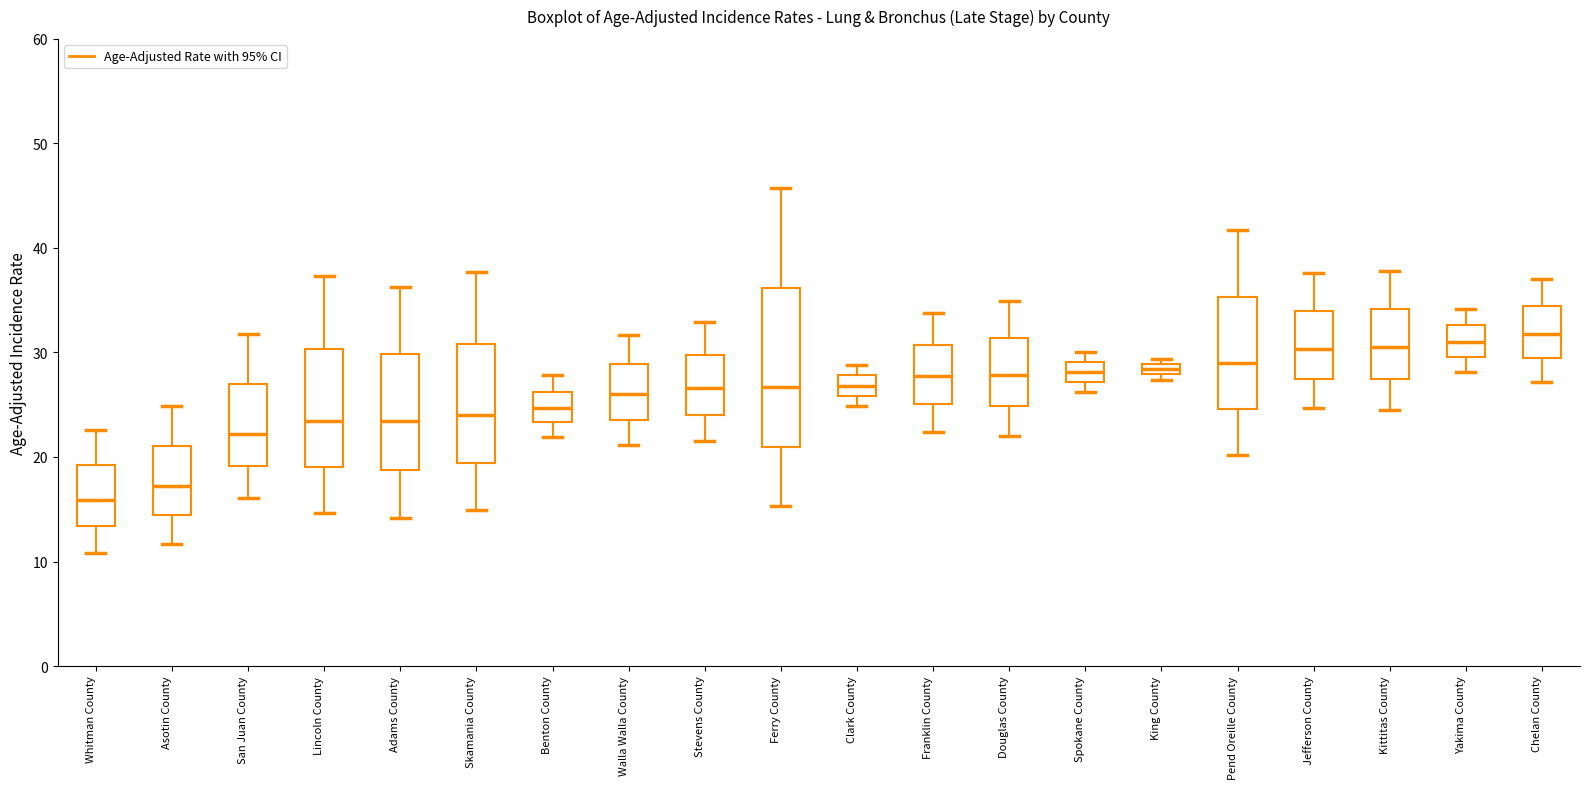

Comparing the boxes themselves (not the whiskers), which one is the tallest?

Ferry County